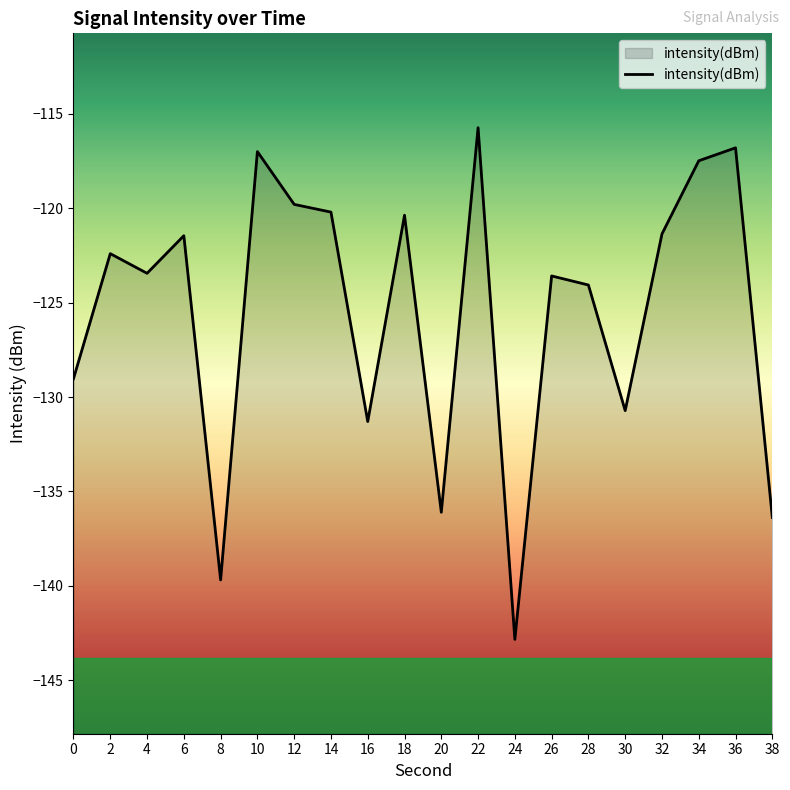

What is the difference between the values at 32 and 8?

18.3